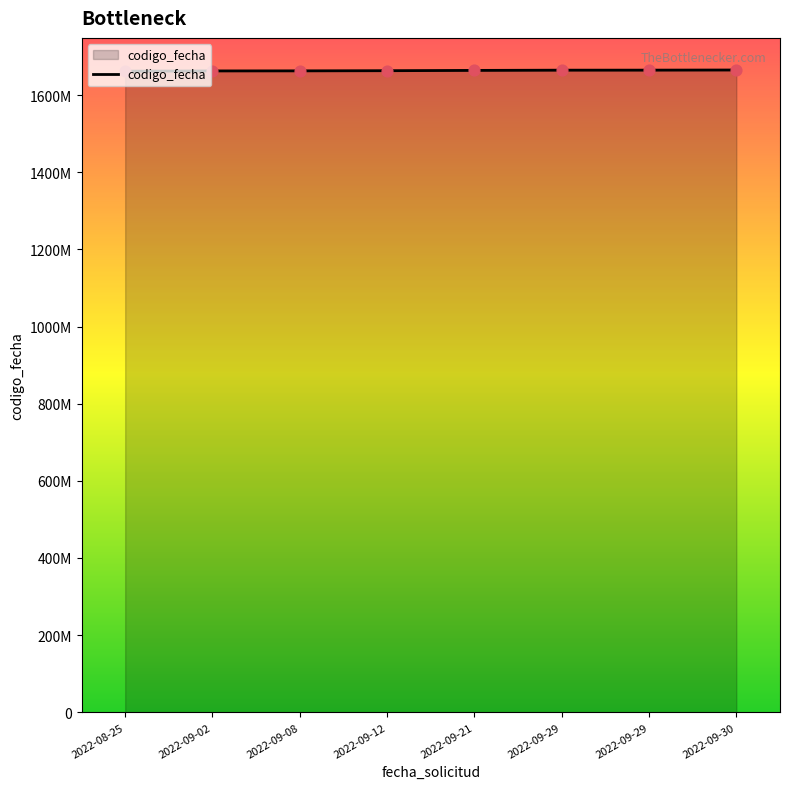

Which has a higher value, 2022-09-29 or 2022-09-12?

2022-09-29